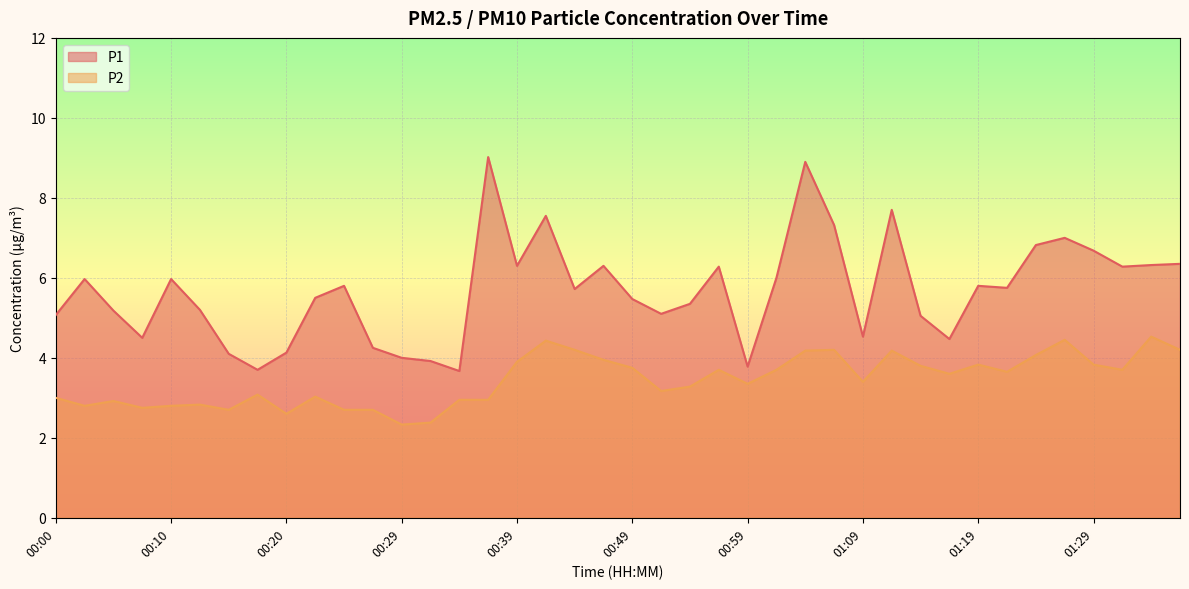

How many data points does each series have?

40